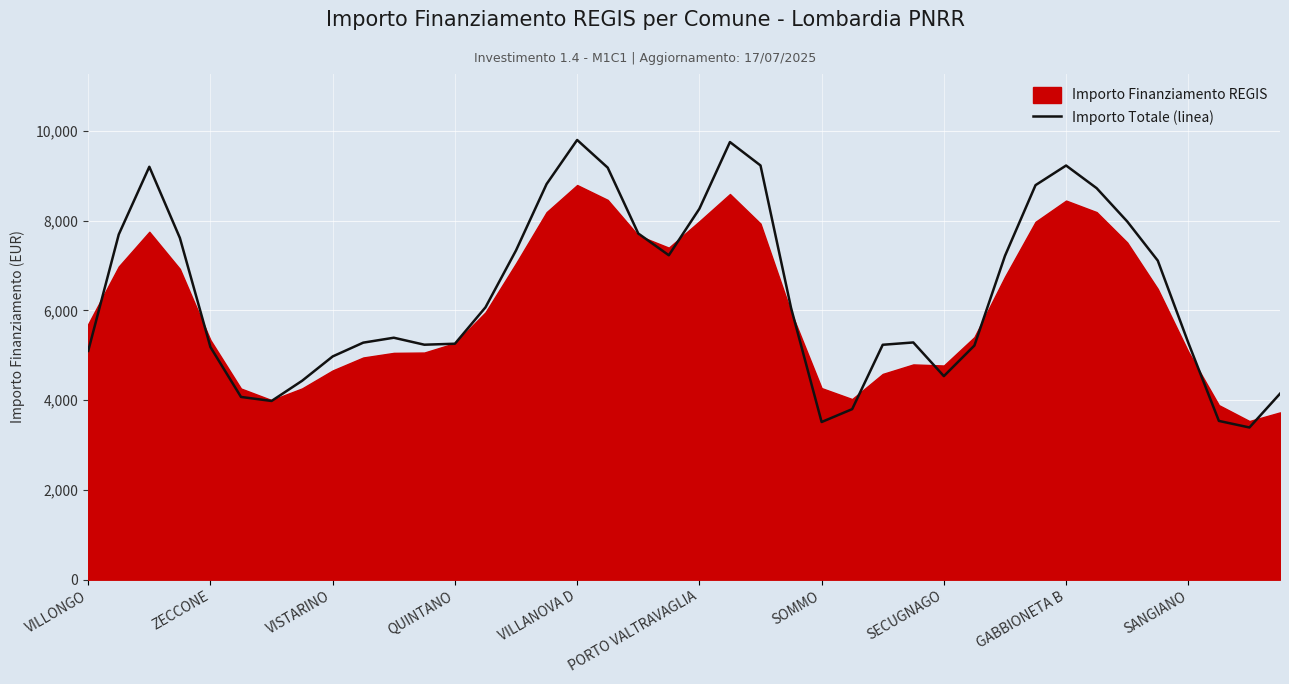

The Importo Totale (linea) series shows 5278.9 at SANGIANO. True or false?

True